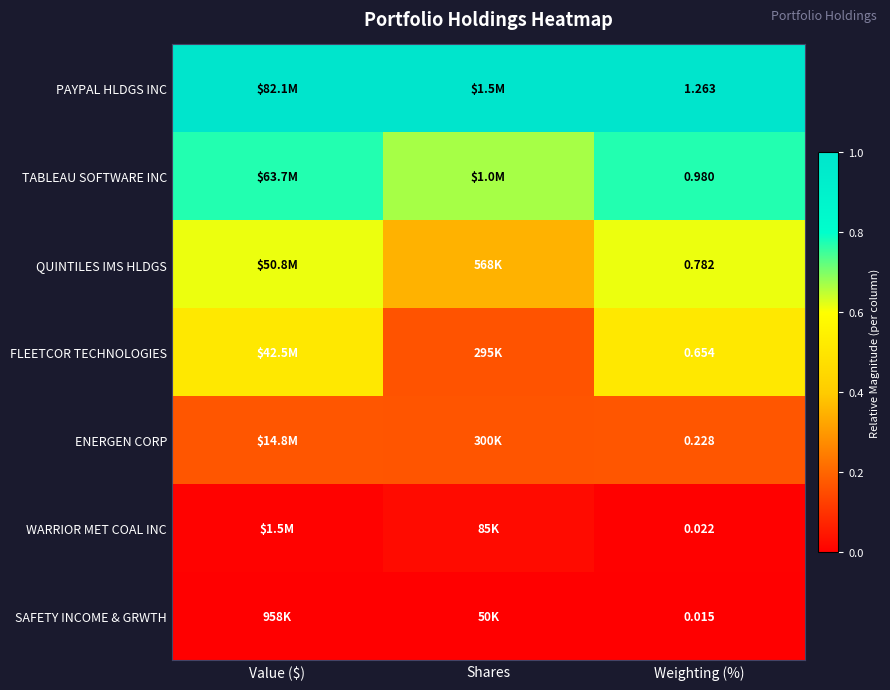

Rank the series at Weighting (%) from highest to lowest value.

PAYPAL HLDGS INC, TABLEAU SOFTWARE INC, QUINTILES IMS HLDGS, FLEETCOR TECHNOLOGIES, ENERGEN CORP, WARRIOR MET COAL INC, SAFETY INCOME & GRWTH